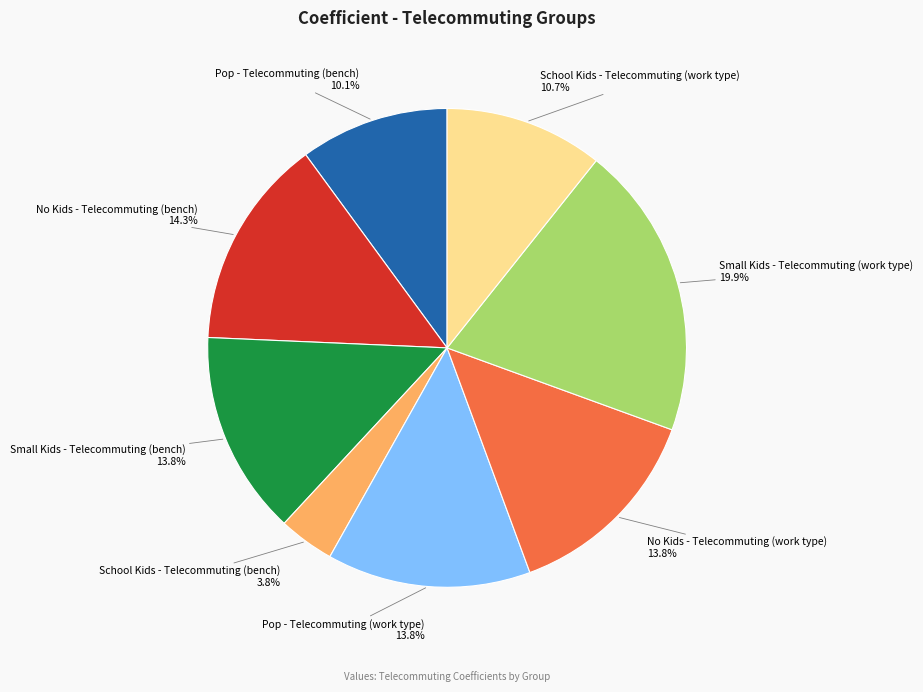

Is there any slice that represents more than half of the pie?

No